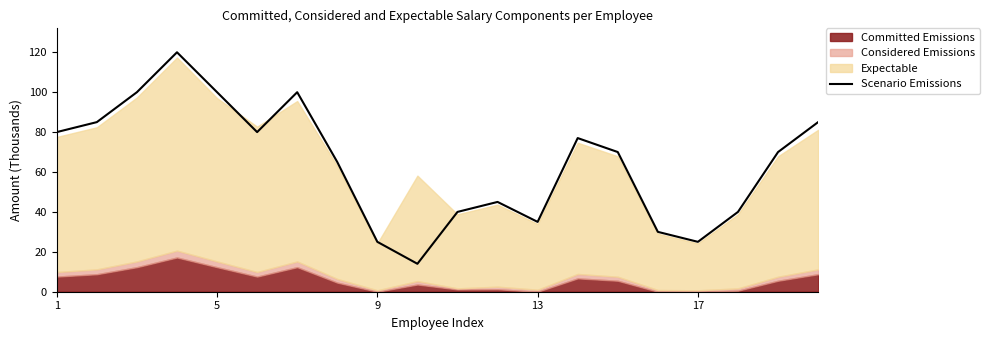

Which category has the lowest value across all series?

9